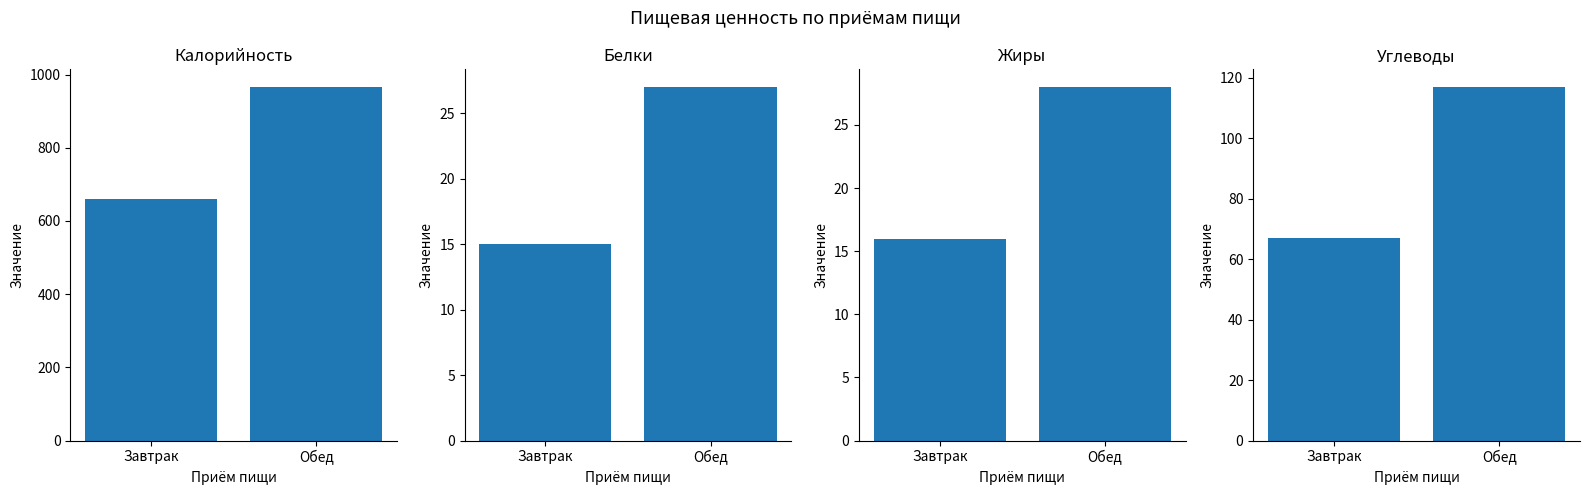

Which series has the largest range (max minus min)?

Калорийность